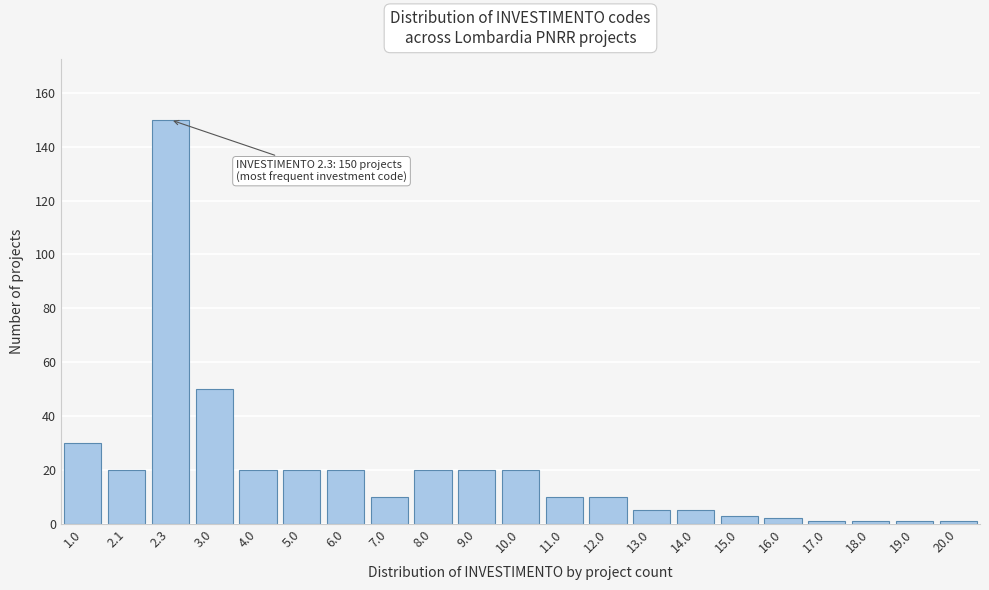

Reading left to right, extract all data points from this chart.

30	20	150	50	20	20	20	10	20	20	20	10	10	5	5	3	2	1	1	1	1